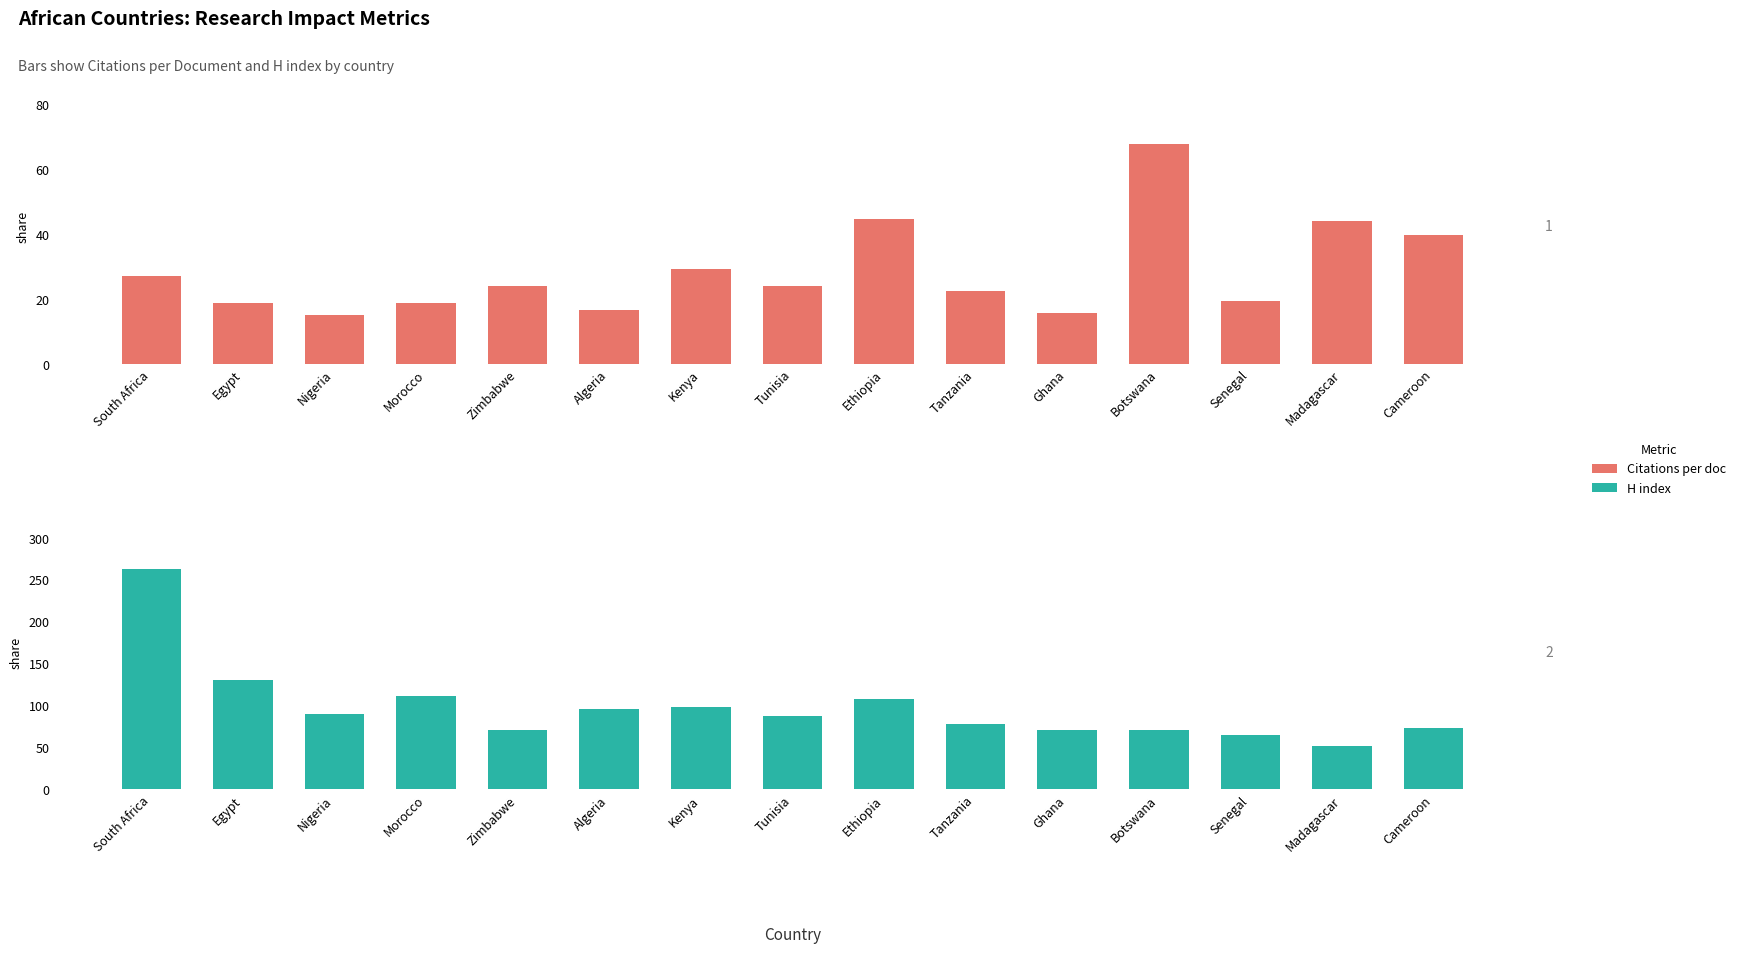

Which series has the largest total across all categories?

H index